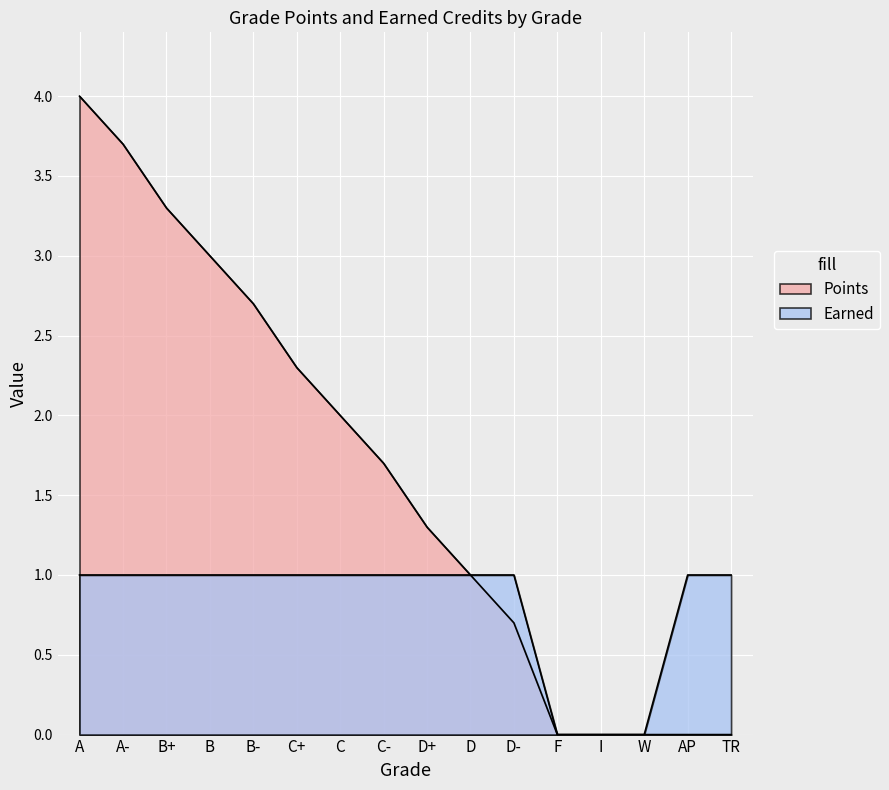

How many positive values does the Points series have?

11